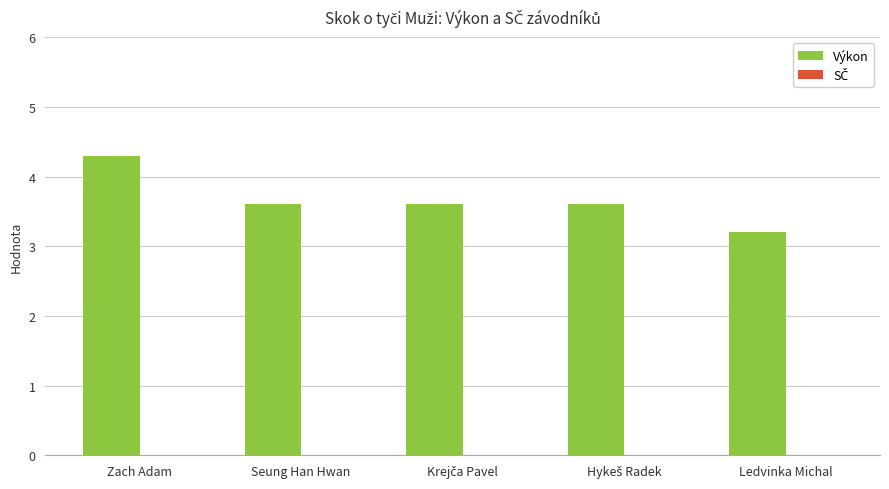

What is the greatest value displayed?

4.3